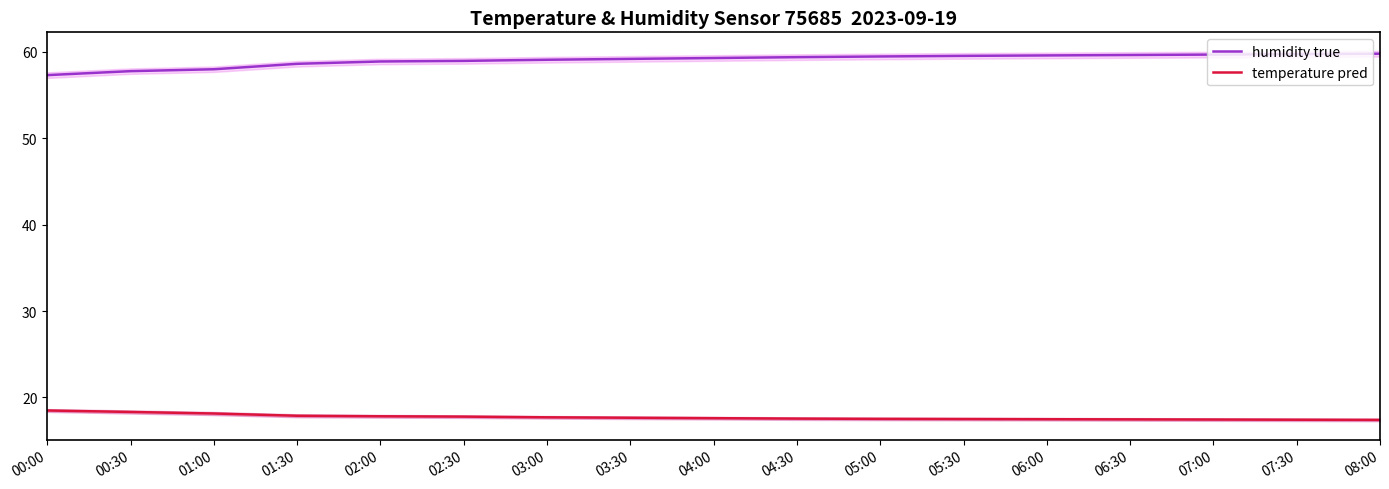

True or false: temperature pred and humidity true cross at least once.

False